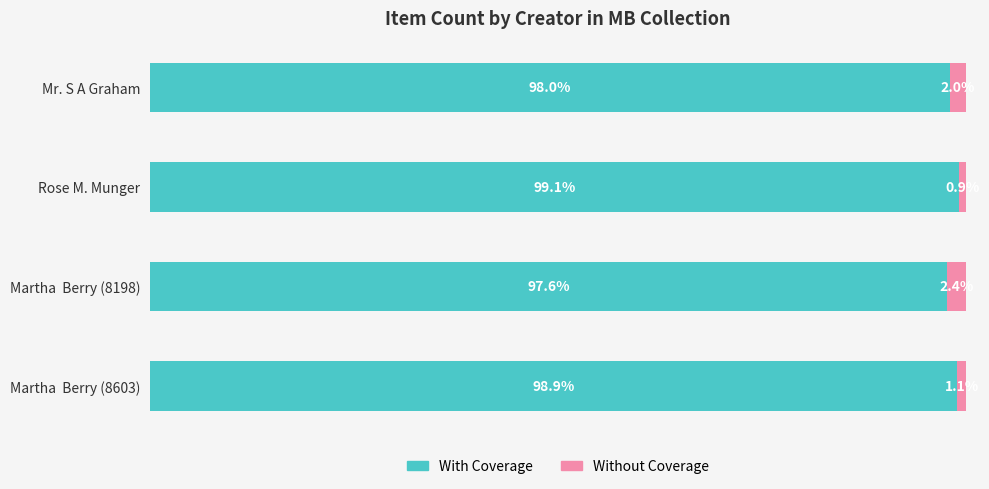

Which category has the highest value in the With Coverage series?

Rose M. Munger